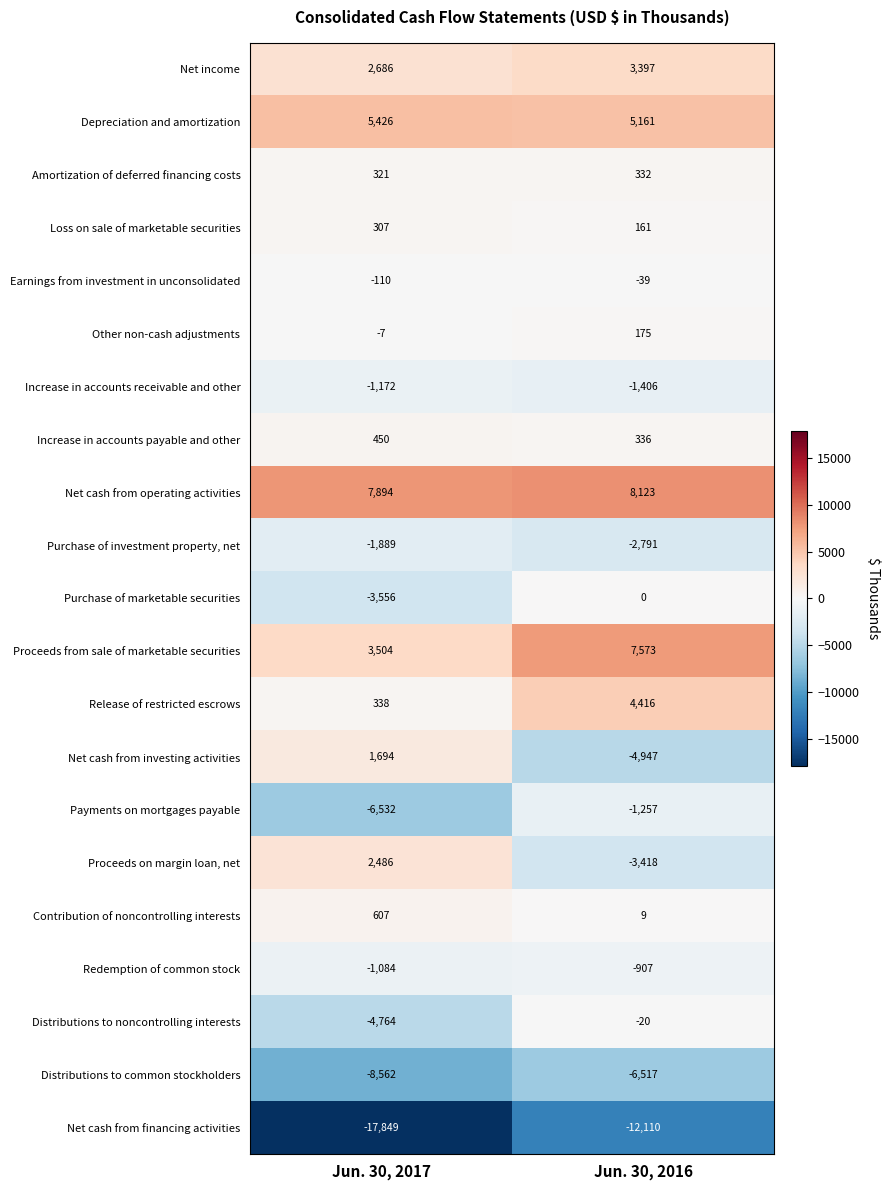

Which series has the widest spread of values?

Net cash from investing activities